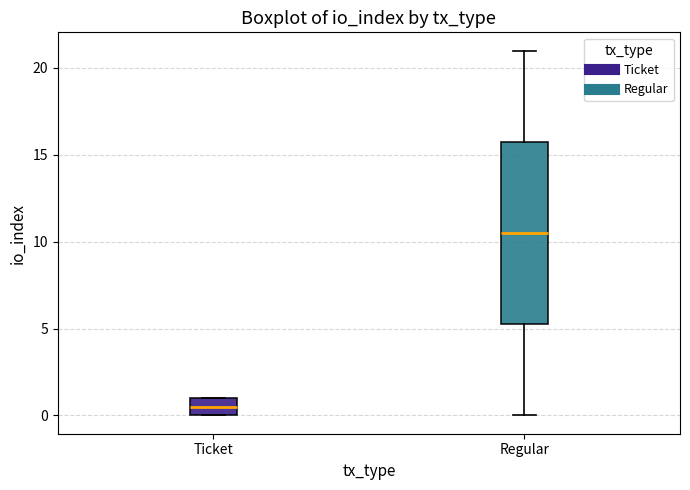

Which box's median line is the lowest?

Ticket